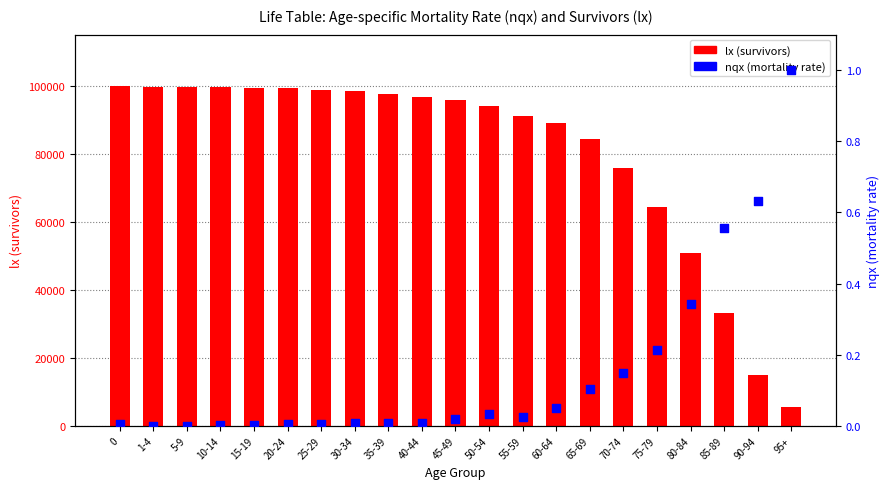

Which series contains the lowest Y value?

nqx (mortality rate)